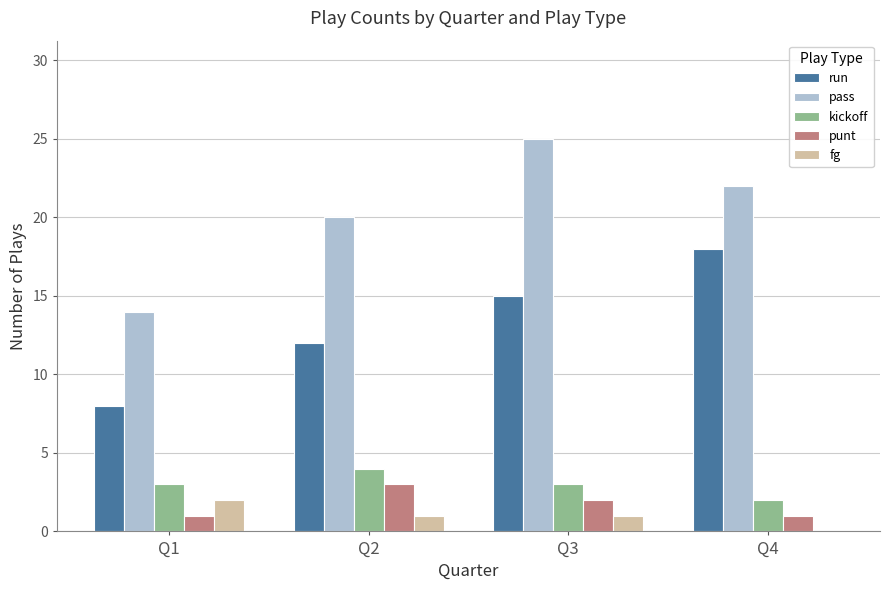

What is the sum of all fg values?

4